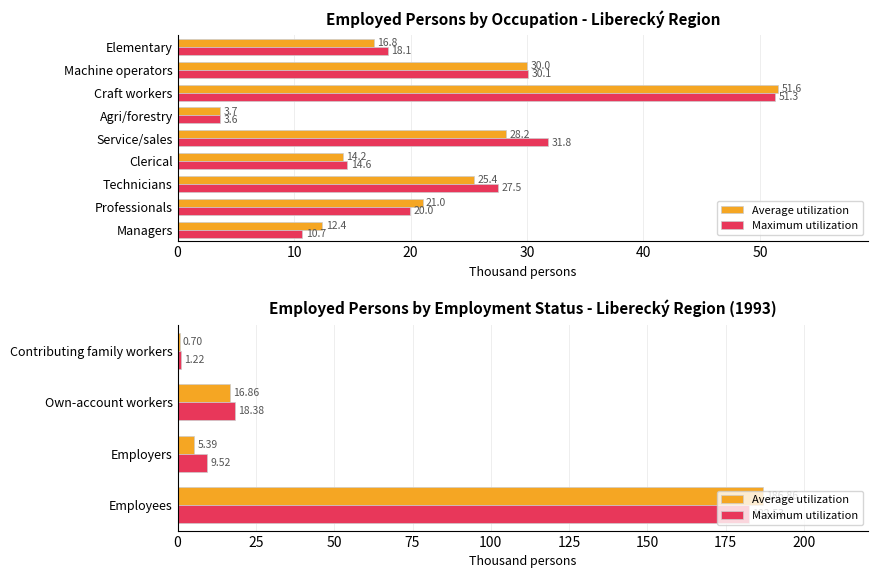

The Average utilization series shows 16.9 at Own-account workers. True or false?

True